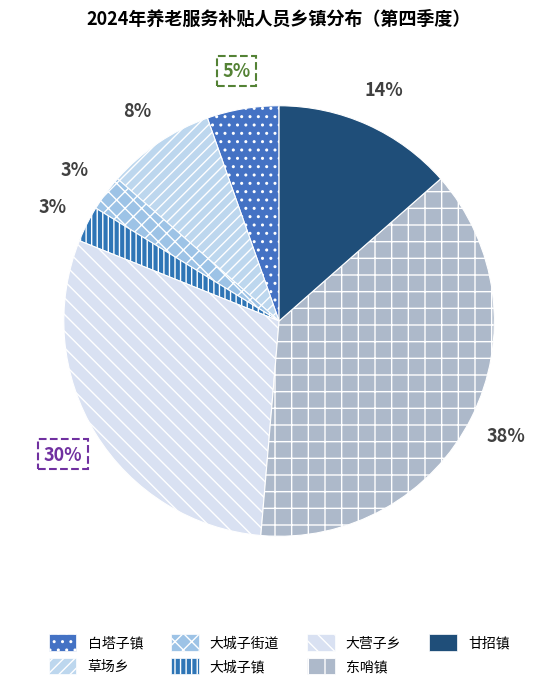

What percentage is the 大营子乡 slice, to the nearest percent?

30%